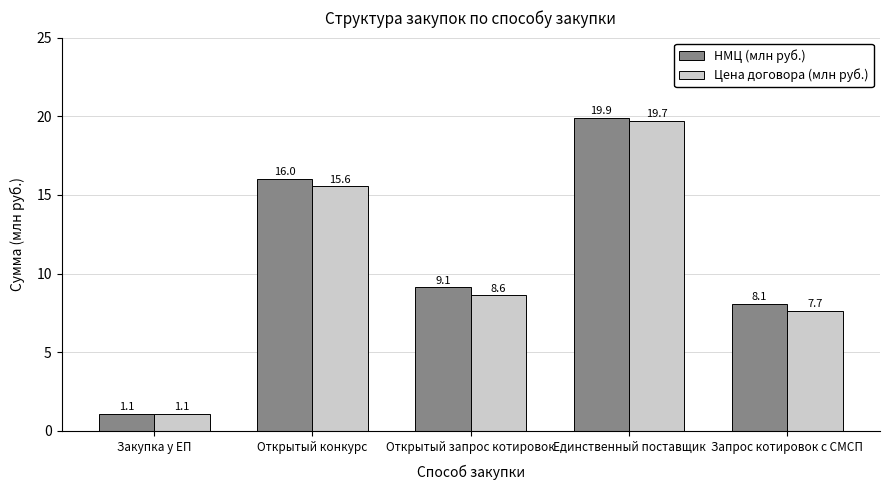

What is the difference between the НМЦ (млн руб.) values at Закупка у ЕП and Запрос котировок с СМСП?

7.0